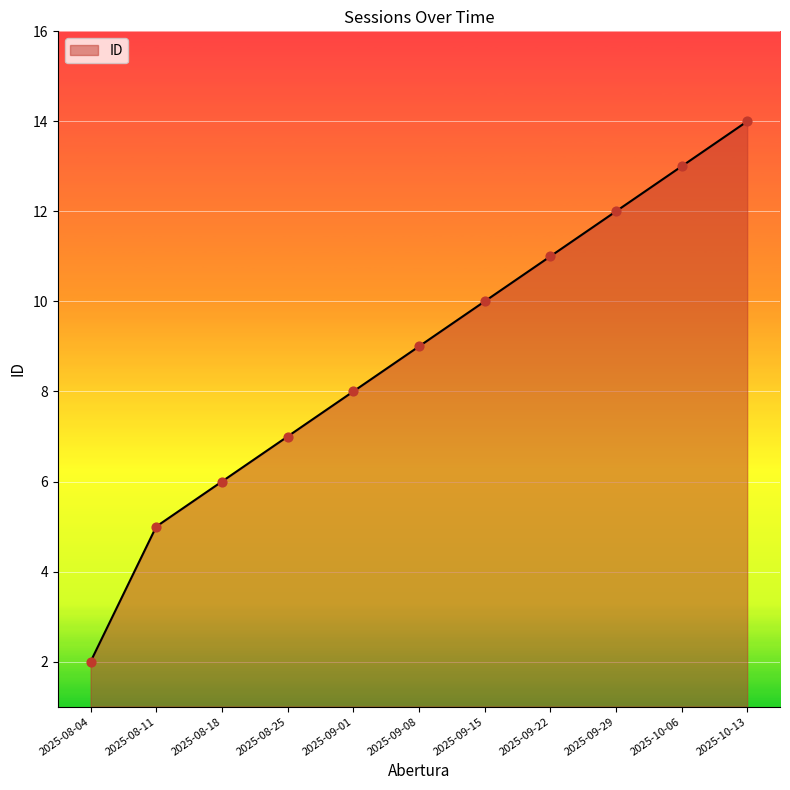

Which has a higher value, 2025-09-15 or 2025-08-11?

2025-09-15